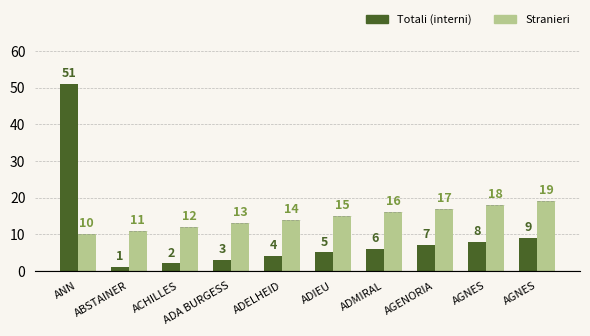

What is the difference between the Stranieri values at ADIEU and ANN?

5